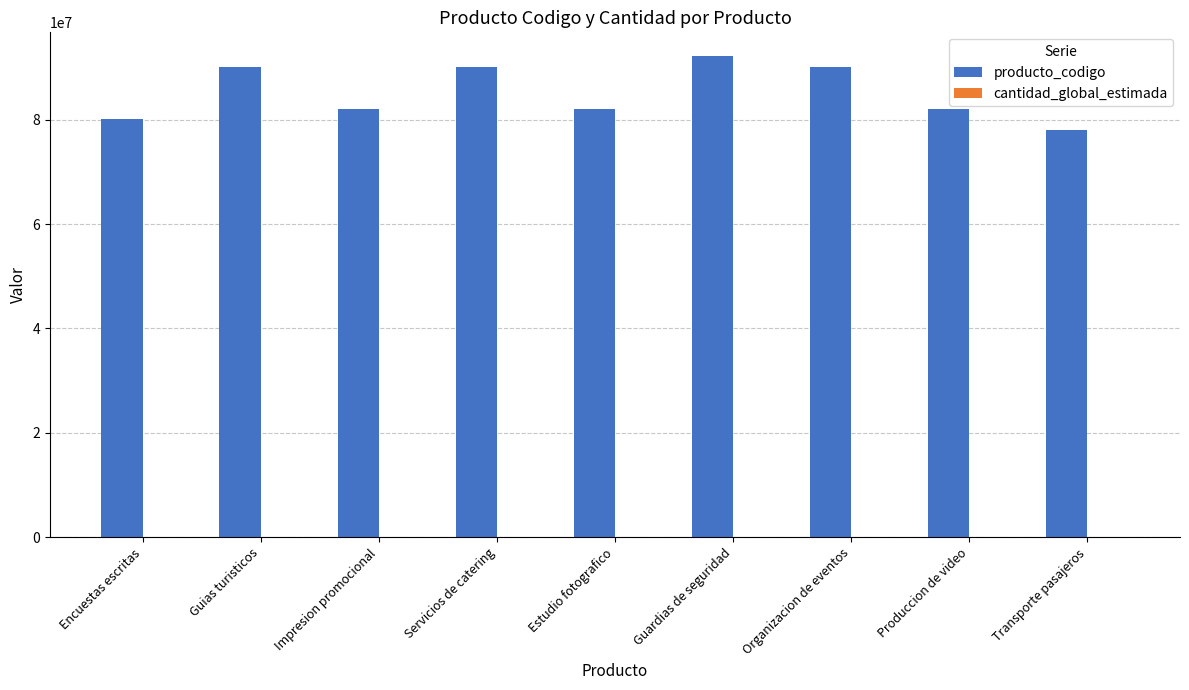

Which series has the largest total across all categories?

producto_codigo